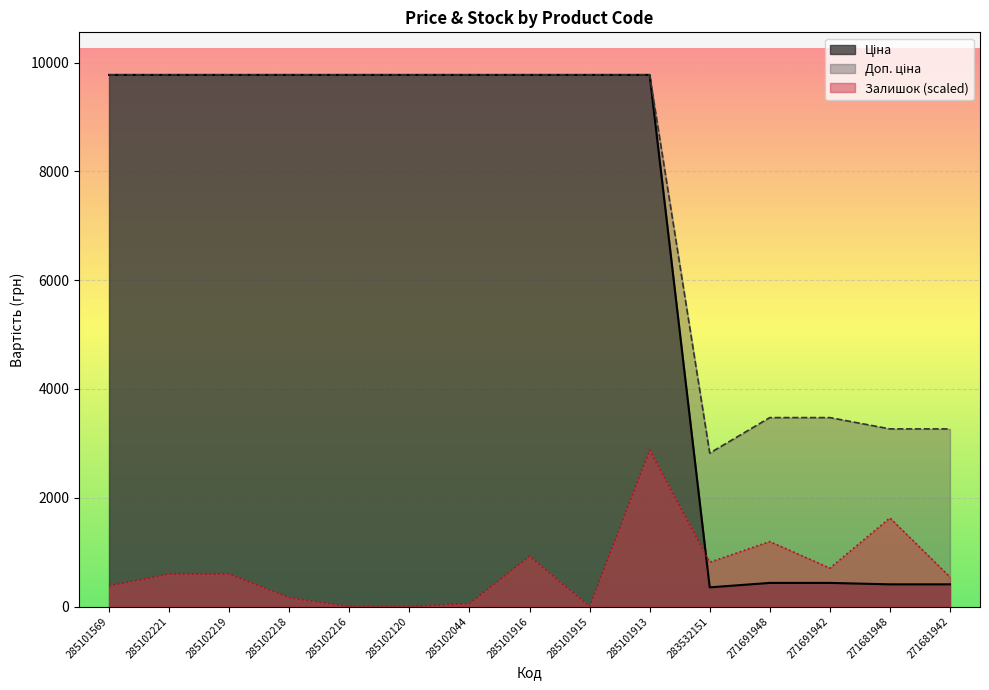

Reading left to right, extract all data points from this chart.

Ціна: 285101569=9775.5	285102221=9775.5	285102219=9775.5	285102218=9775.5	285102216=9775.5	285102120=9775.5	285102044=9775.5	285101916=9775.5	285101915=9775.5	285101913=9775.5	283532151=352.6	271691948=434.3	271691942=434.3	271681948=408.2	271681942=408.2
Доп. ціна: 285101569=9775.5	285102221=9775.5	285102219=9775.5	285102218=9775.5	285102216=9775.5	285102120=9775.5	285102044=9775.5	285101916=9775.5	285101915=9775.5	285101913=9775.5	283532151=2821.2	271691948=3474.1	271691942=3474.1	271681948=3265.8	271681942=3265.8
Залишок: 285101569=380.2	285102221=597.4	285102219=597.4	285102218=162.9	285102216=0.0	285102120=0.0	285102044=54.3	285101916=923.2	285101915=0.0	285101913=2878.3	283532151=814.6	271691948=1194.8	271691942=706.0	271681948=1629.2	271681942=543.1